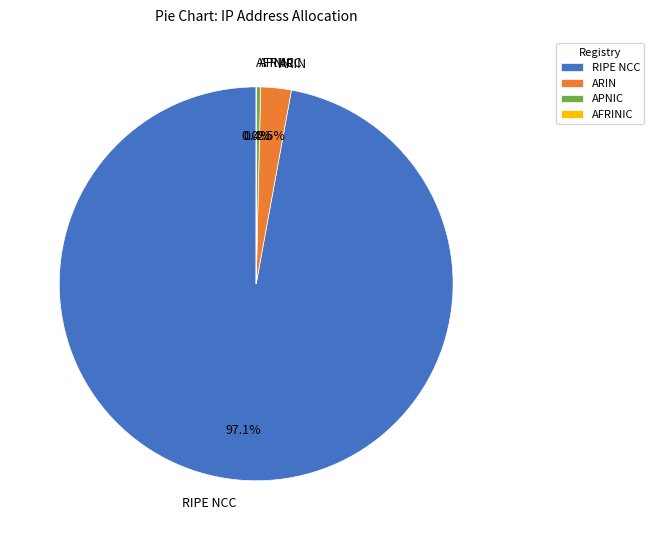

To the nearest percent, what is the average slice percentage?

25%